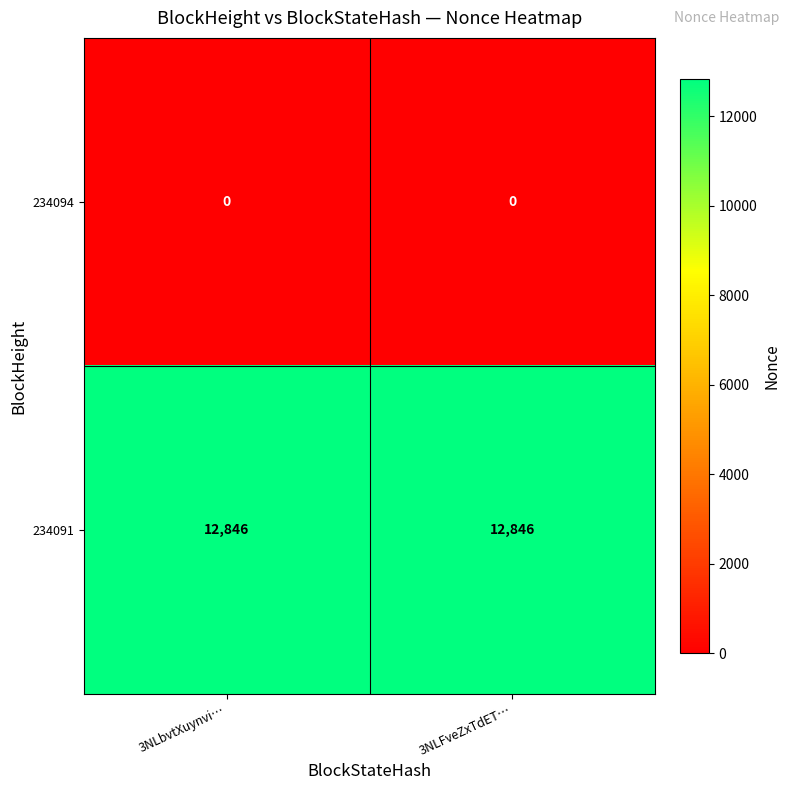

The value of 234094 at 3NLFveZxTdET… is 0. True or false?

True